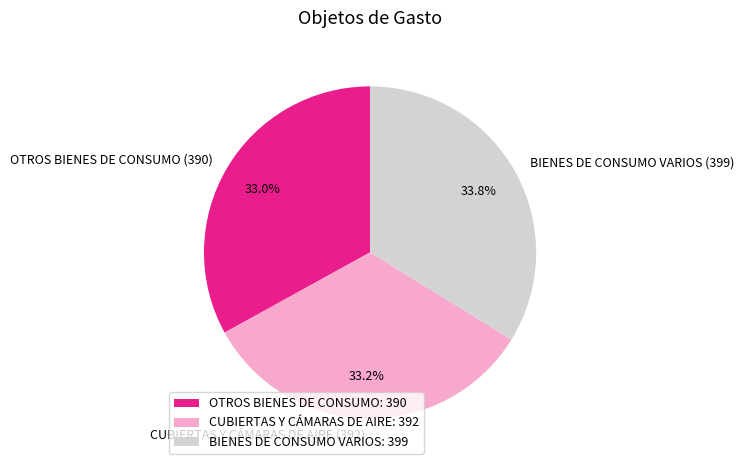

Is there any slice that represents more than half of the pie?

No